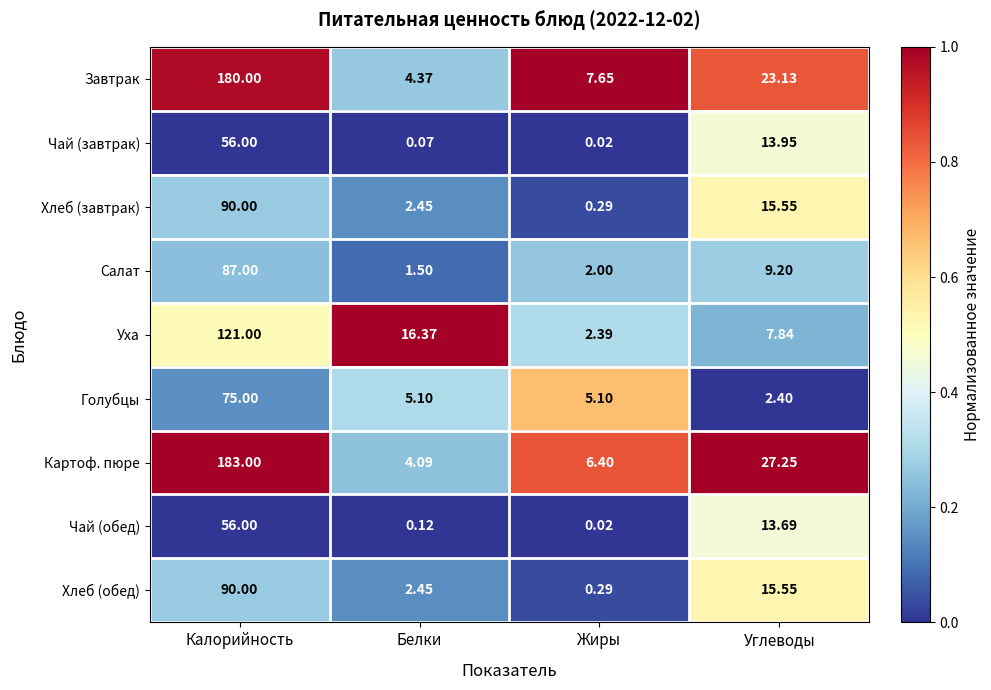

At which label does Хлеб (завтрак) first exceed 15?

Калорийность